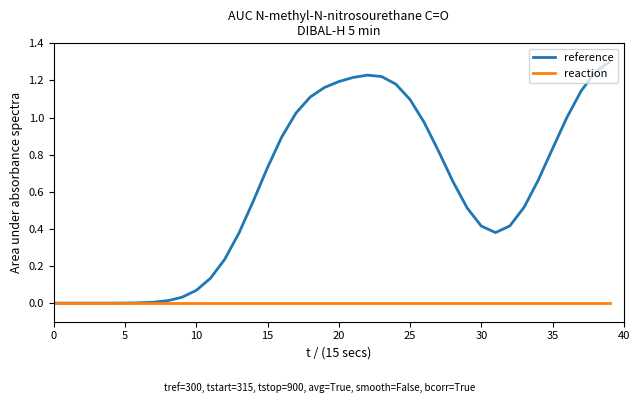

List the series in order of their overall mean, highest first.

reference, reaction